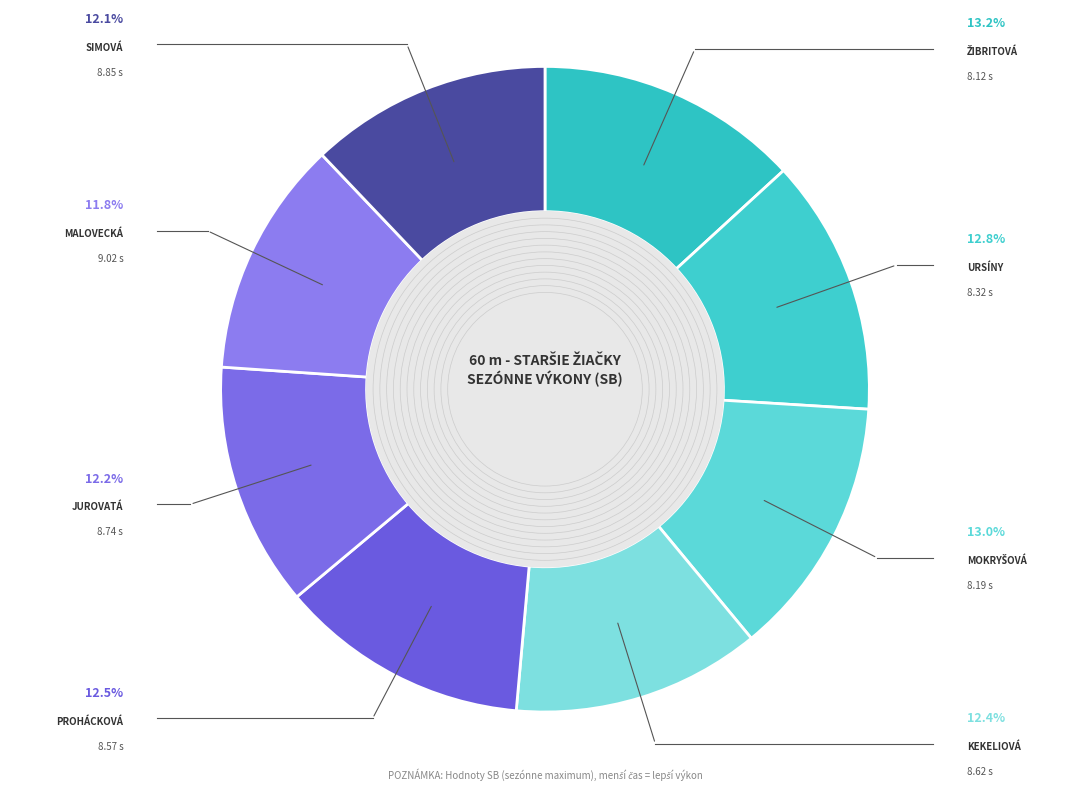

Count the number of slices in the pie.

8